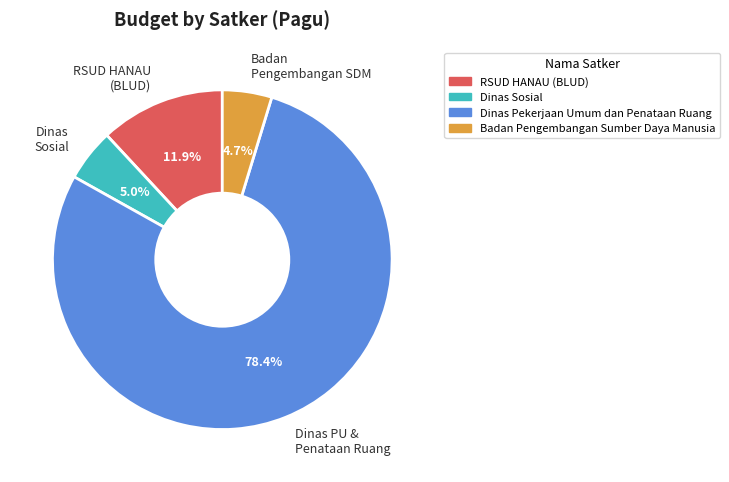

Which category accounts for the majority?

Dinas PU & Penataan Ruang